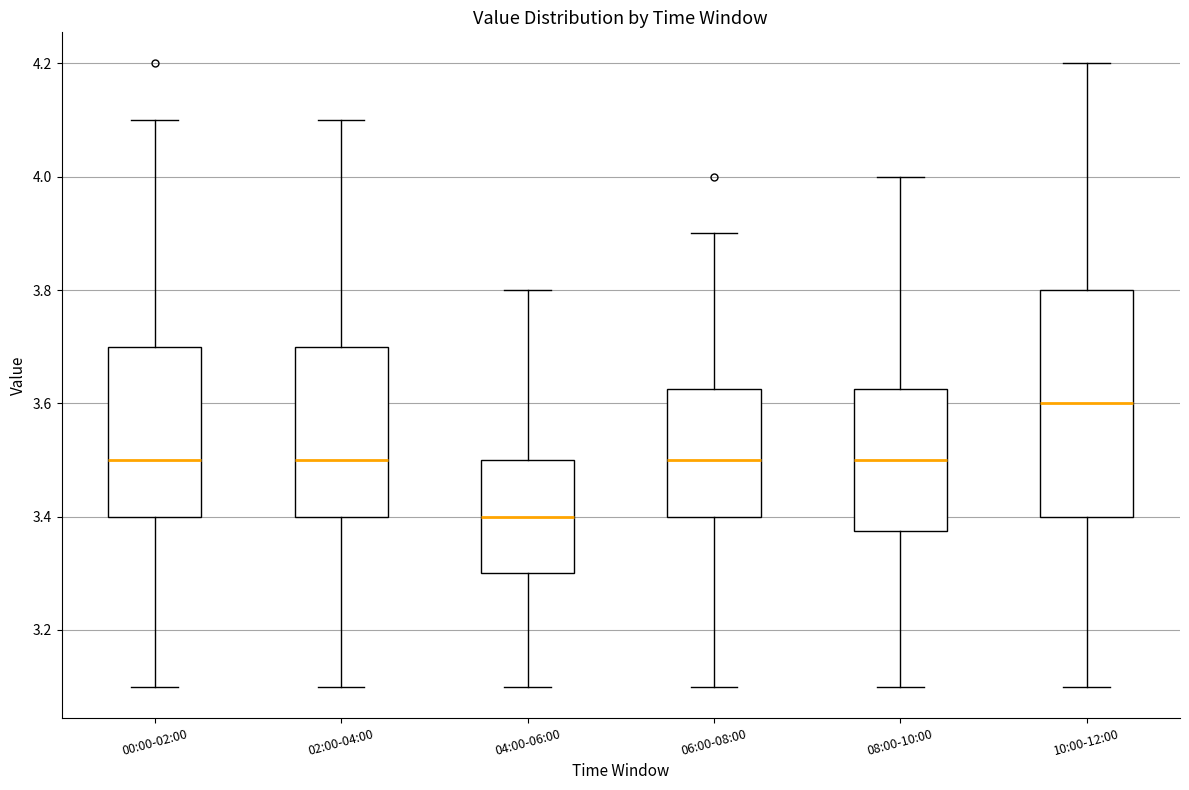

Reading left to right, transcribe this box plot: for each box, give where its median line is, the range the box spans, and where its two whiskers end, as read against the y-axis. The values are not printed on the chart, so give them approximately, as read against the axis.

00:00-02:00: median 3.50, box 3.40 to 3.70, whiskers 3.10 to 4.10
02:00-04:00: median 3.50, box 3.40 to 3.70, whiskers 3.10 to 4.10
04:00-06:00: median 3.40, box 3.30 to 3.50, whiskers 3.10 to 3.80
06:00-08:00: median 3.50, box 3.40 to 3.62, whiskers 3.10 to 3.90
08:00-10:00: median 3.50, box 3.38 to 3.62, whiskers 3.10 to 4.00
10:00-12:00: median 3.60, box 3.40 to 3.80, whiskers 3.10 to 4.20